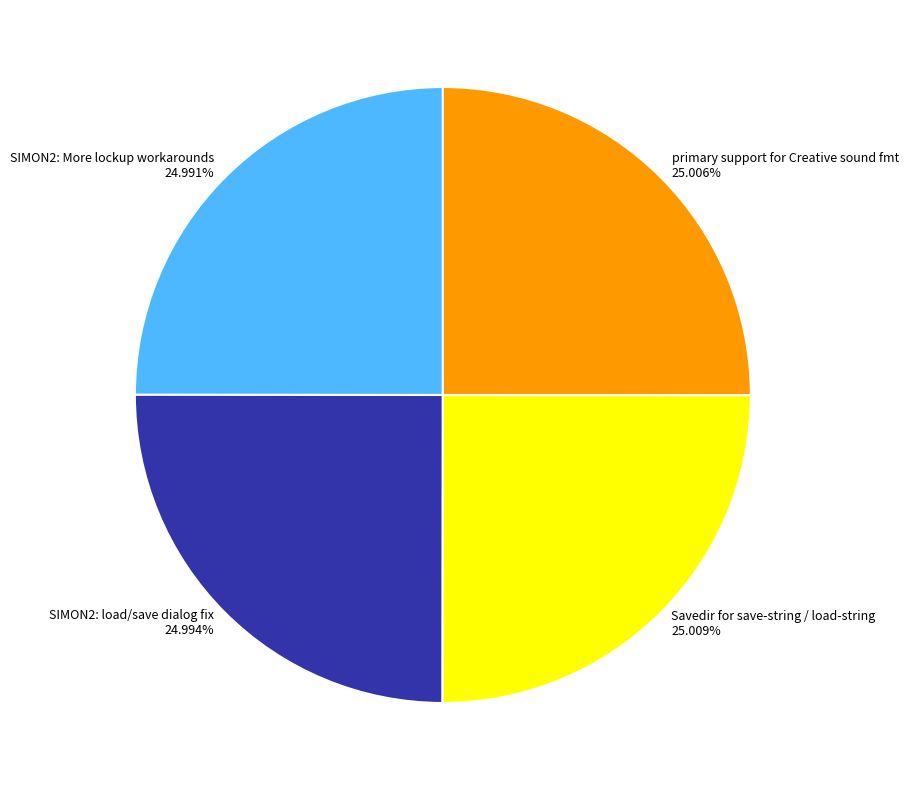

What portion of the pie excludes SIMON2: load/save dialog fix?

75.0%